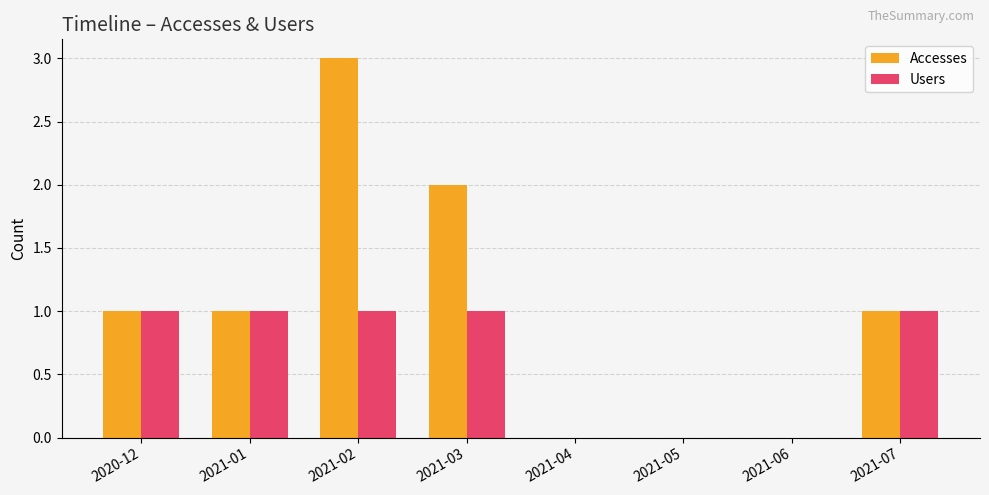

Is the value of Users at 2021-03 greater than the value of Accesses at 2021-06?

Yes